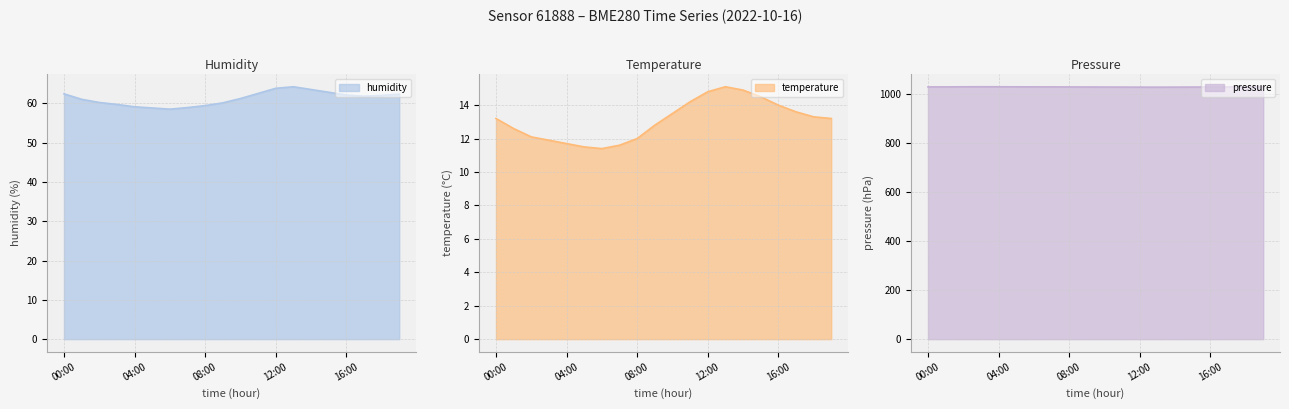

At 13:00, list the series in order from smallest to largest.

temperature, humidity, pressure